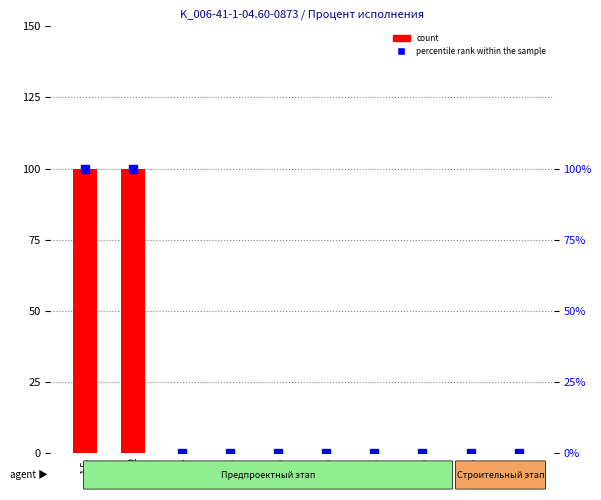

Which series has the largest total across all categories?

count